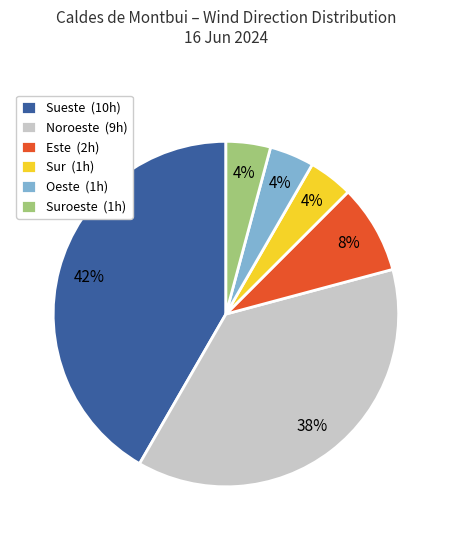

Which slice is the largest?

Sueste (10h)